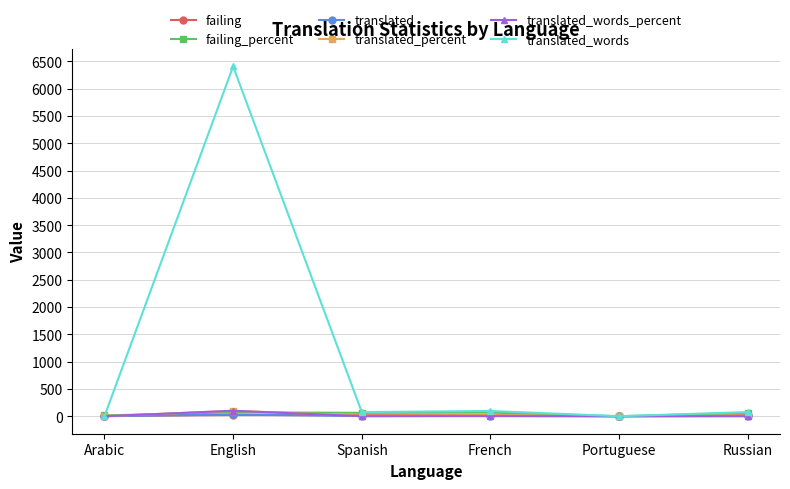

What is the difference between the failing values at Arabic and French?

16.0